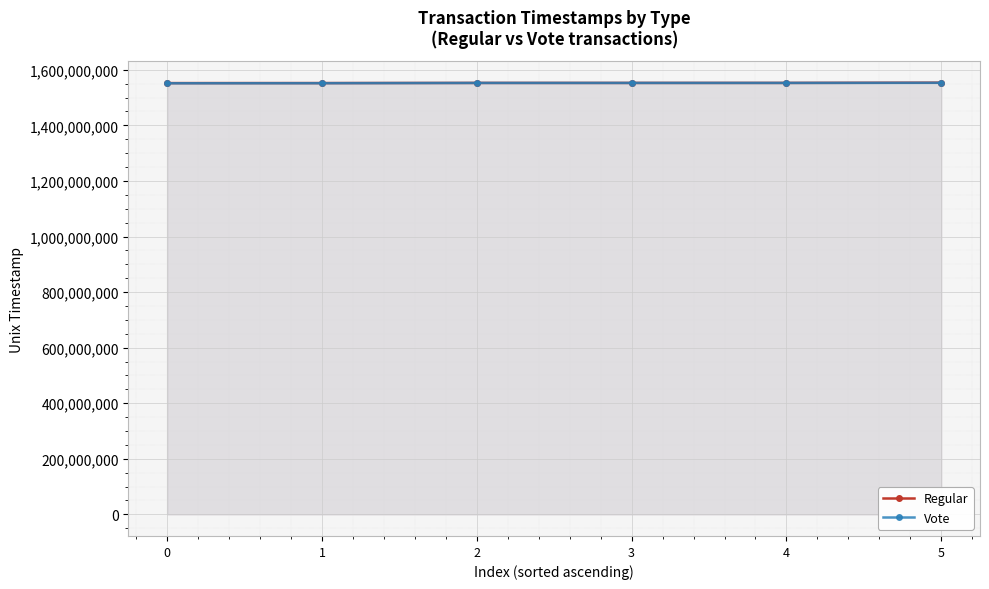

What is the difference between the Vote values at 2 and 4?

47206